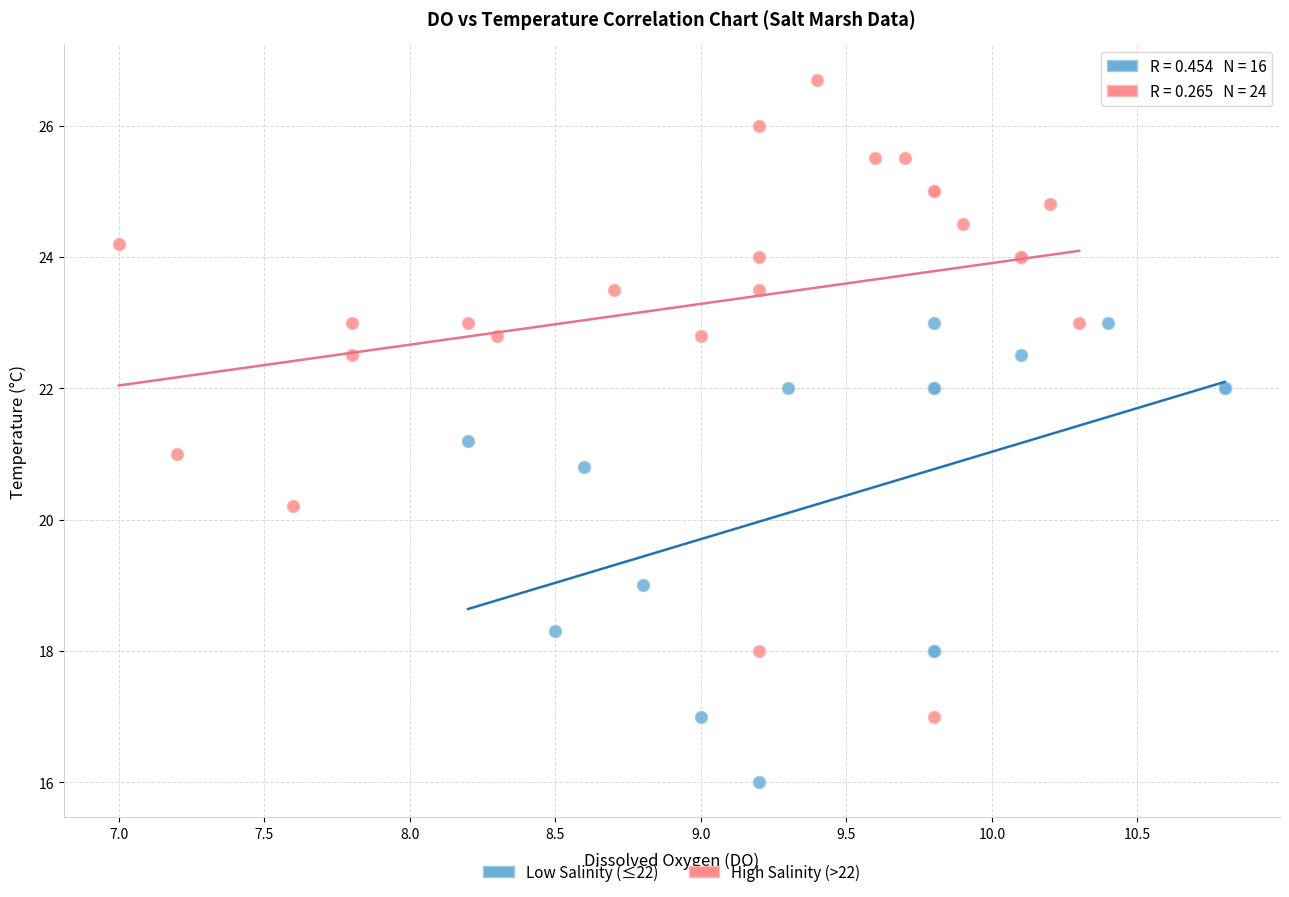

What are all the series names shown in the legend?

Low Salinity (≤22), High Salinity (>22)